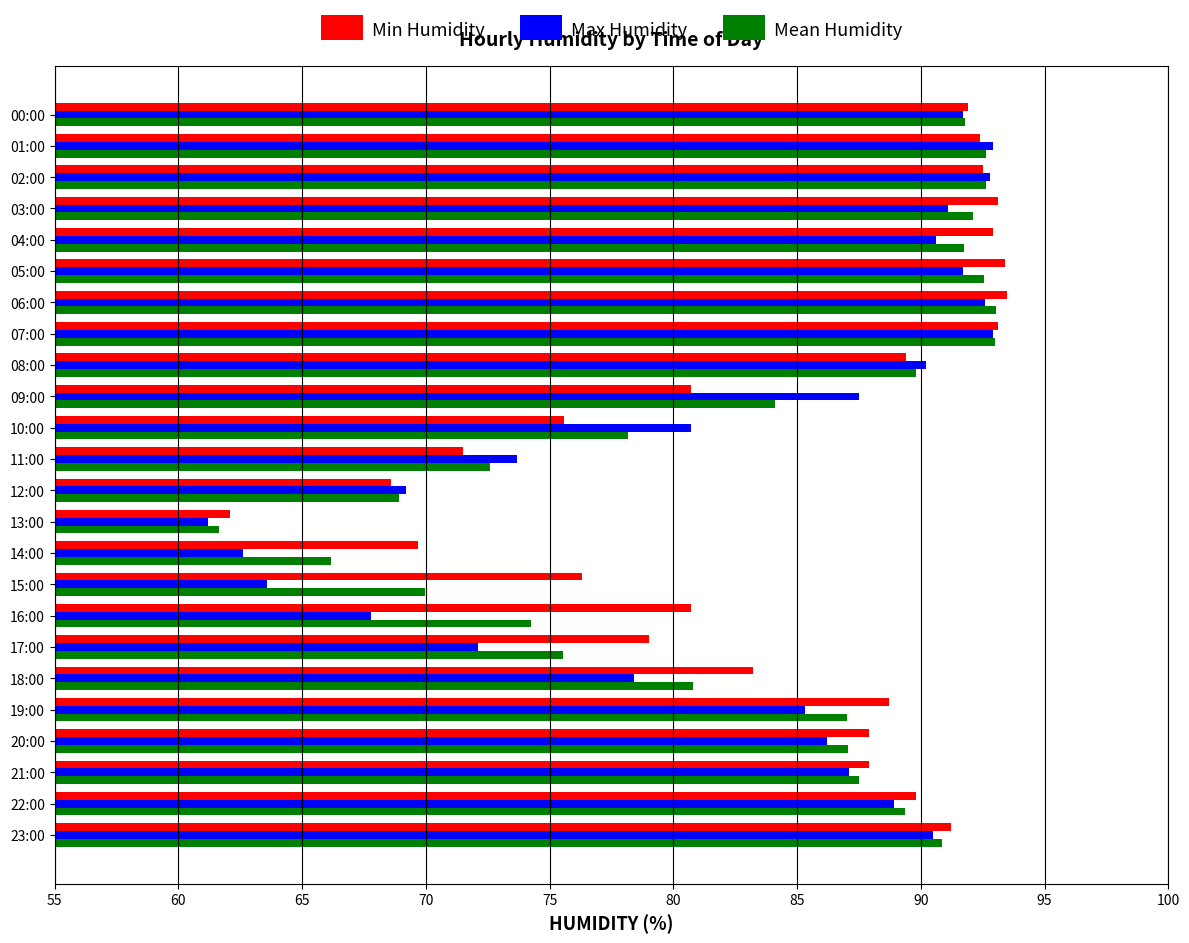

How many data points does each series have?

24